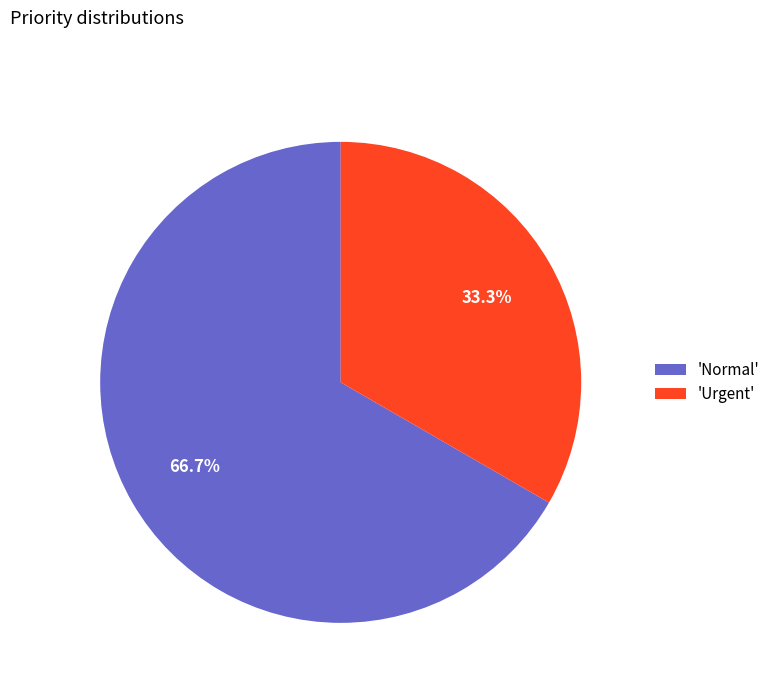

What is the ratio of the value at 'Urgent' to the value at 'Normal'?

0.5